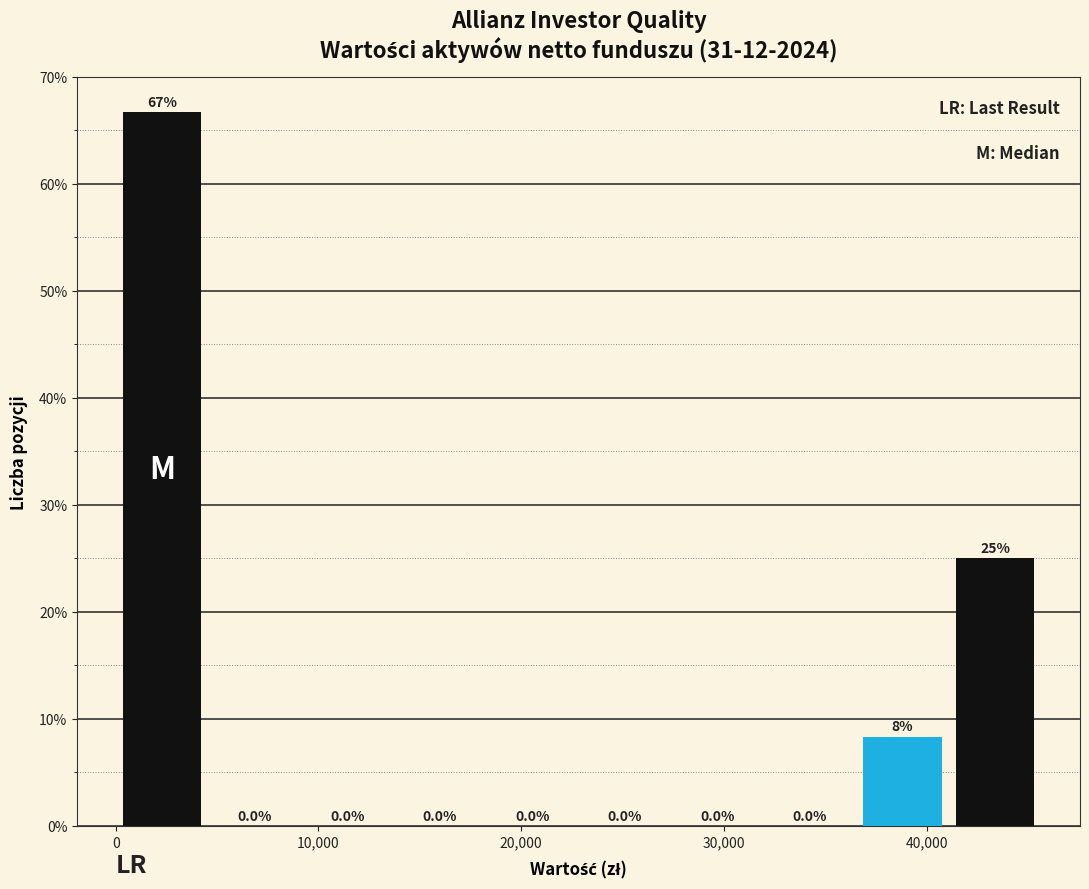

Over which range of the x-axis is the bar tallest?

0 to 5000